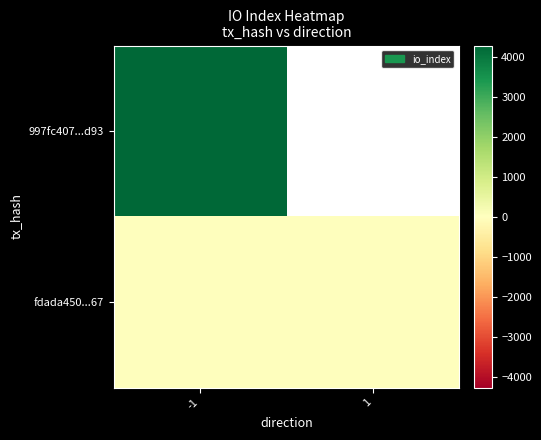

What is the lowest value of the 997fc407...d93 series?

4277.0